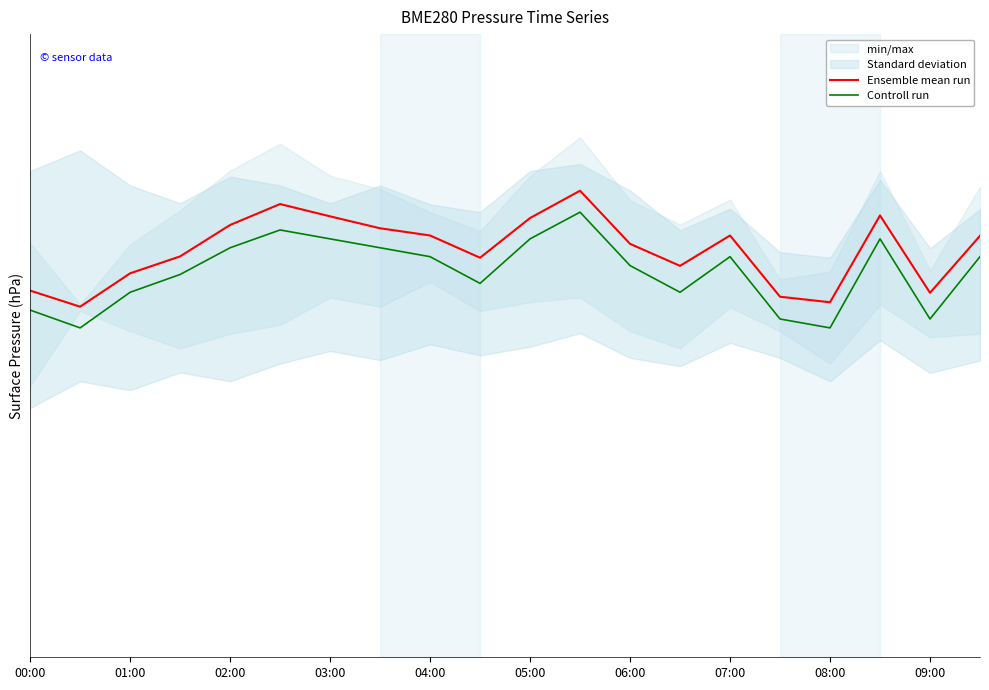

How many Ensemble mean run values are between 1006 and 1007?

20